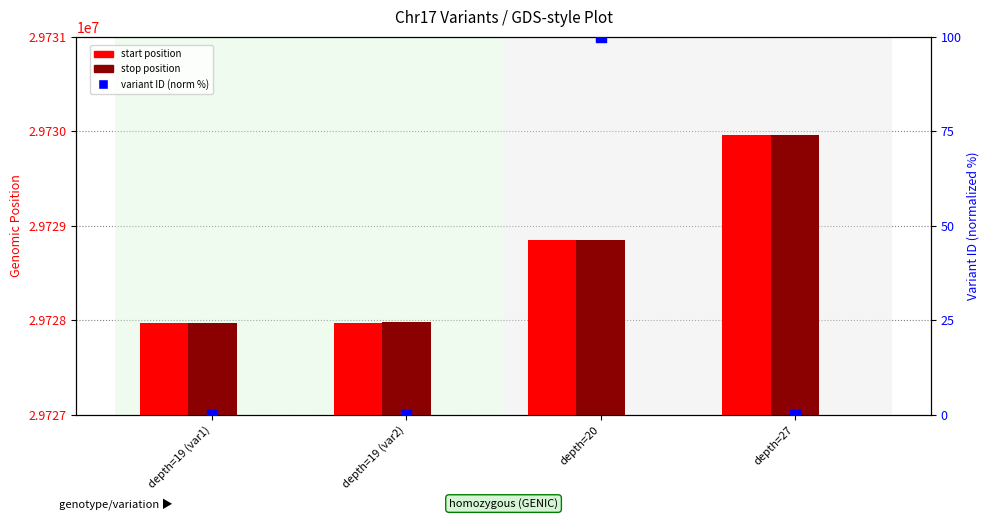

Which series has the largest Y range (max minus min)?

start